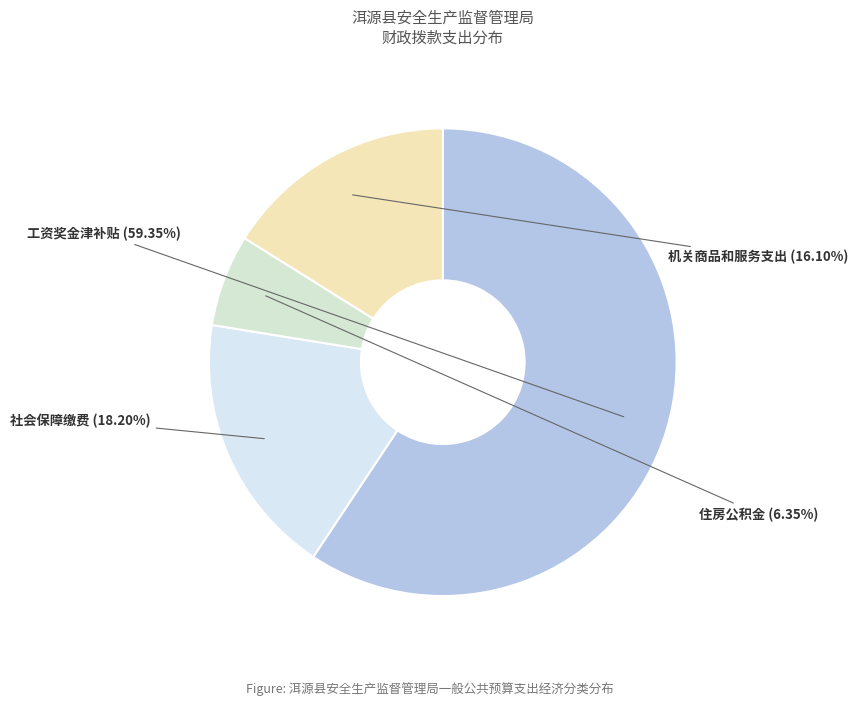

Do 工资奖金津补贴 and 社会保障缴费 together represent more than half of the pie?

Yes